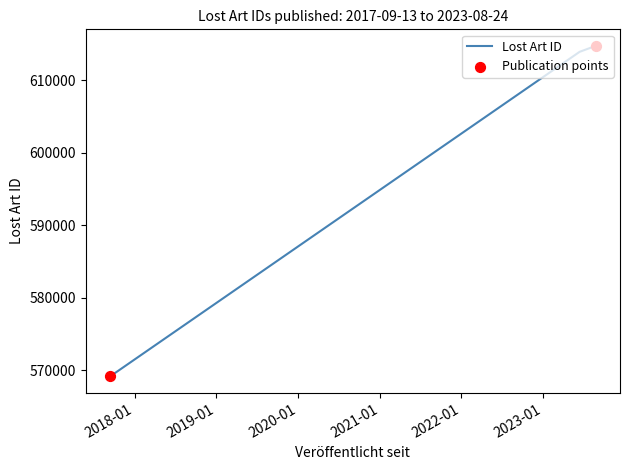

Between 2017-09-13 and 2023-08-24, which is larger?

2023-08-24